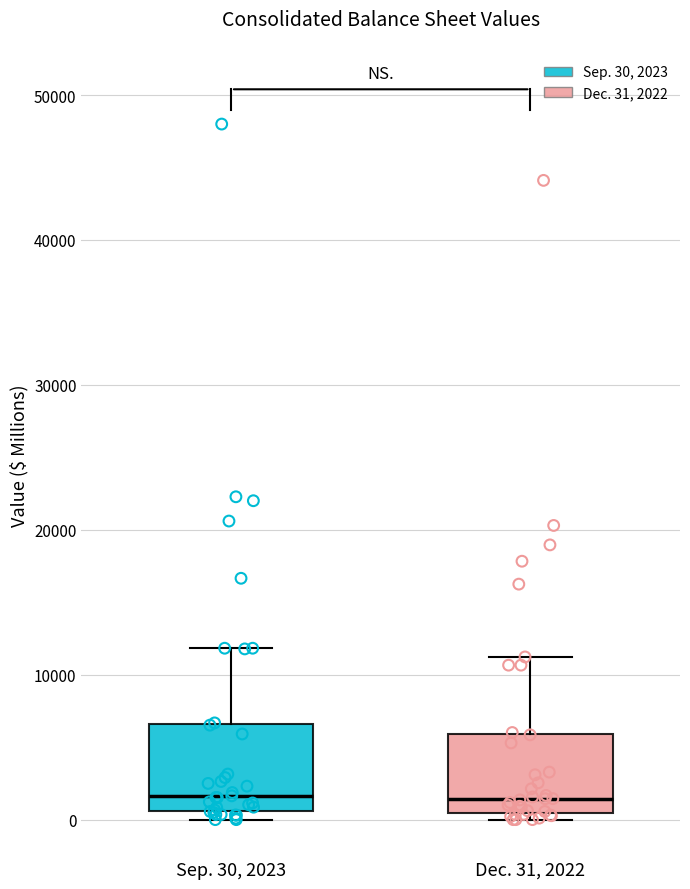

Reading left to right, transcribe this box plot: for each box, give where its median line is, the range the box spans, and where its two whiskers end, as read against the y-axis. The values are not printed on the chart, so give them approximately, as read against the axis.

Sep. 30, 2023: median 2000, box 1000 to 7000, whiskers 0 to 12000
Dec. 31, 2022: median 1000, box 0 to 6000, whiskers 0 (just below the box's lower edge) to 11000